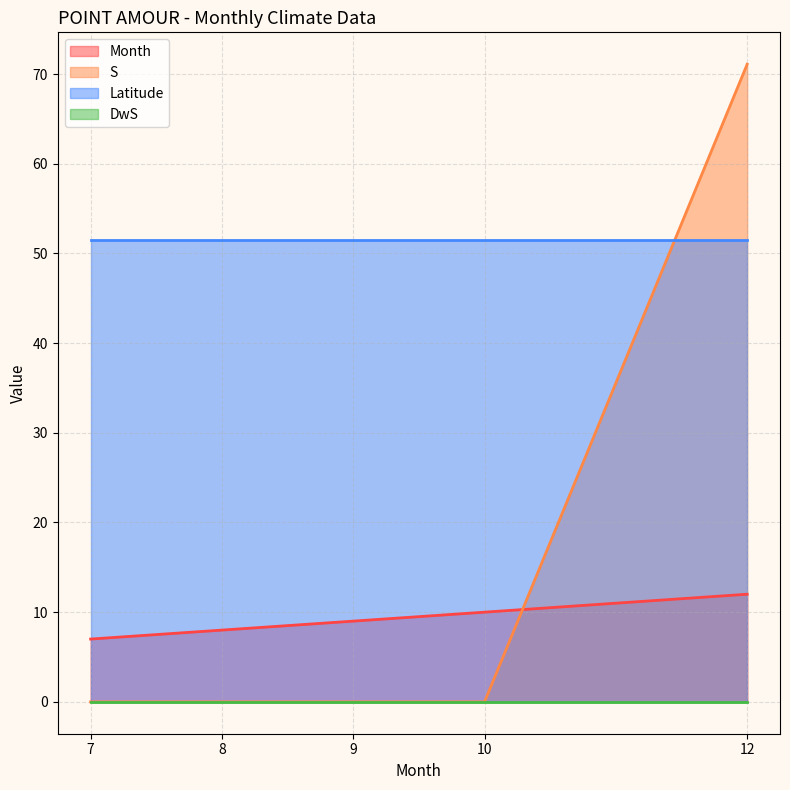

List the labels in order of S value, largest first.

12, 7, 8, 9, 10